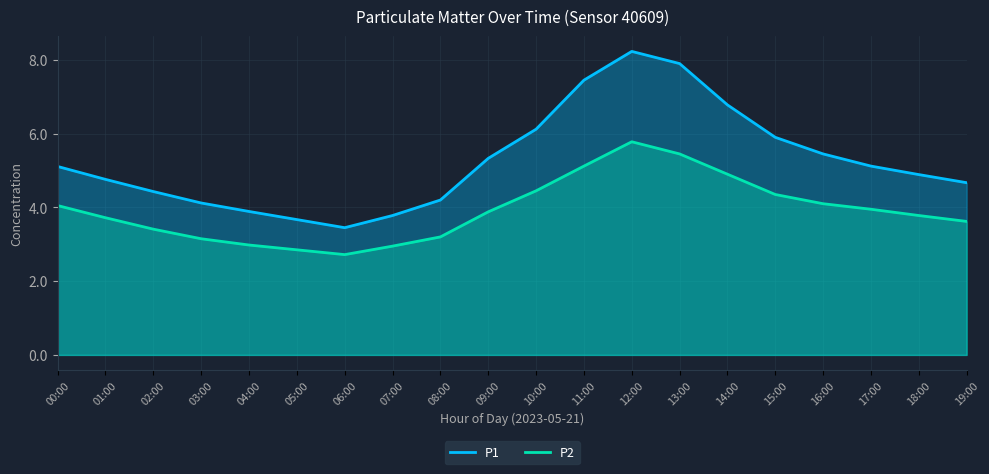

Where is the first local minimum for P1?

06:00